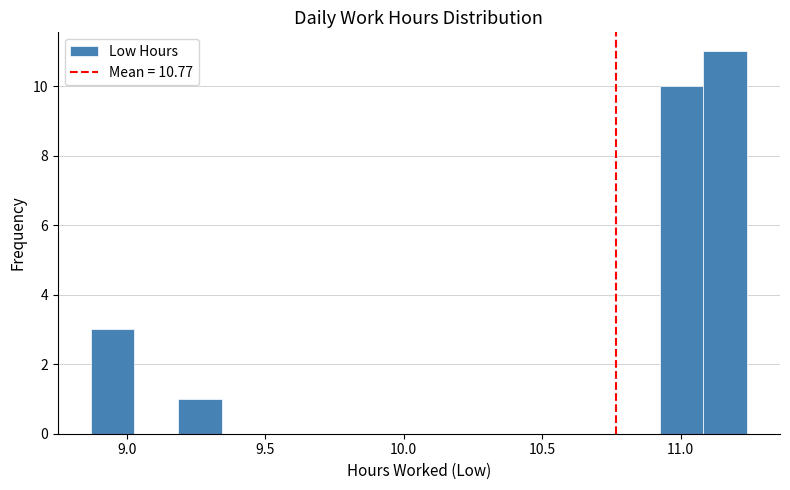

Around what value on the x-axis is the tallest bar? Give the approximate position of its centre, as read against the axis.

11.15